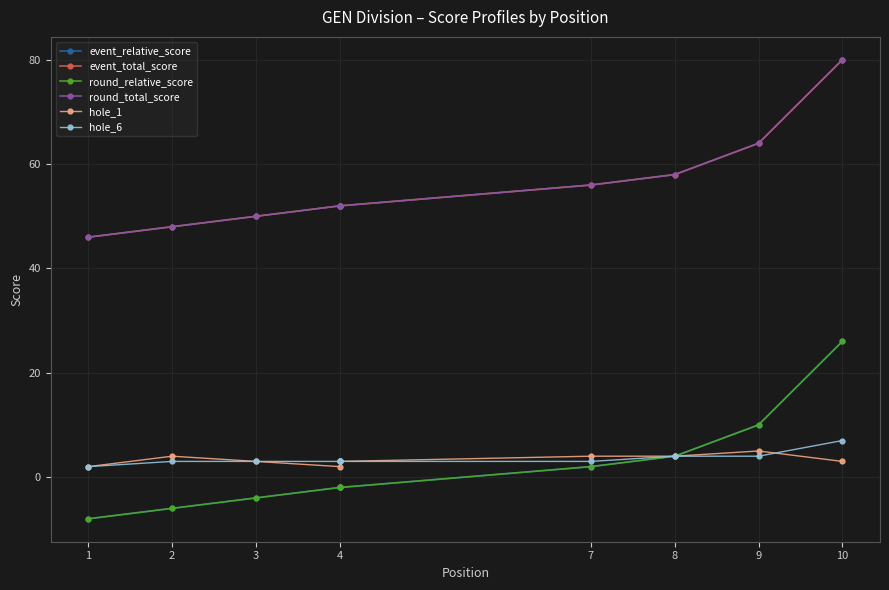

How many lines are shown in the chart?

6